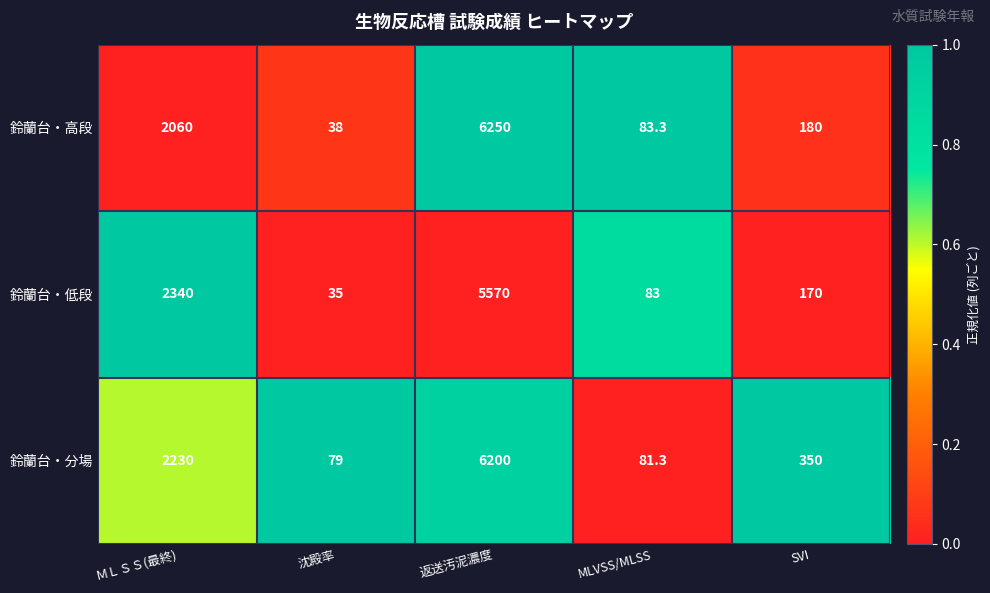

What is the smallest value displayed?

35.0